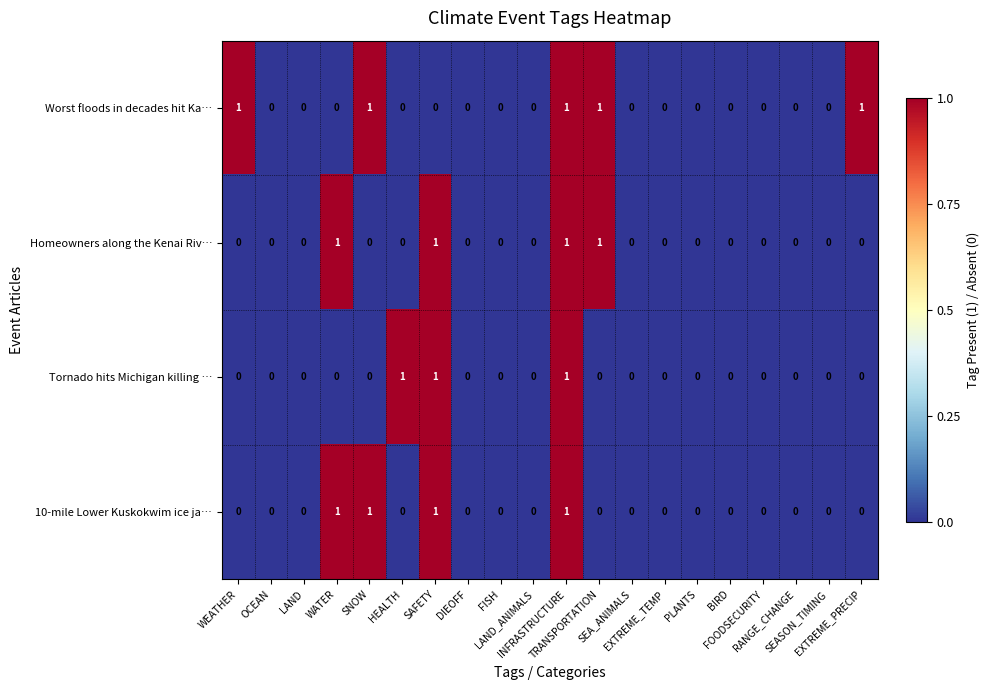

At which category is the sum across all series the highest?

INFRASTRUCTURE